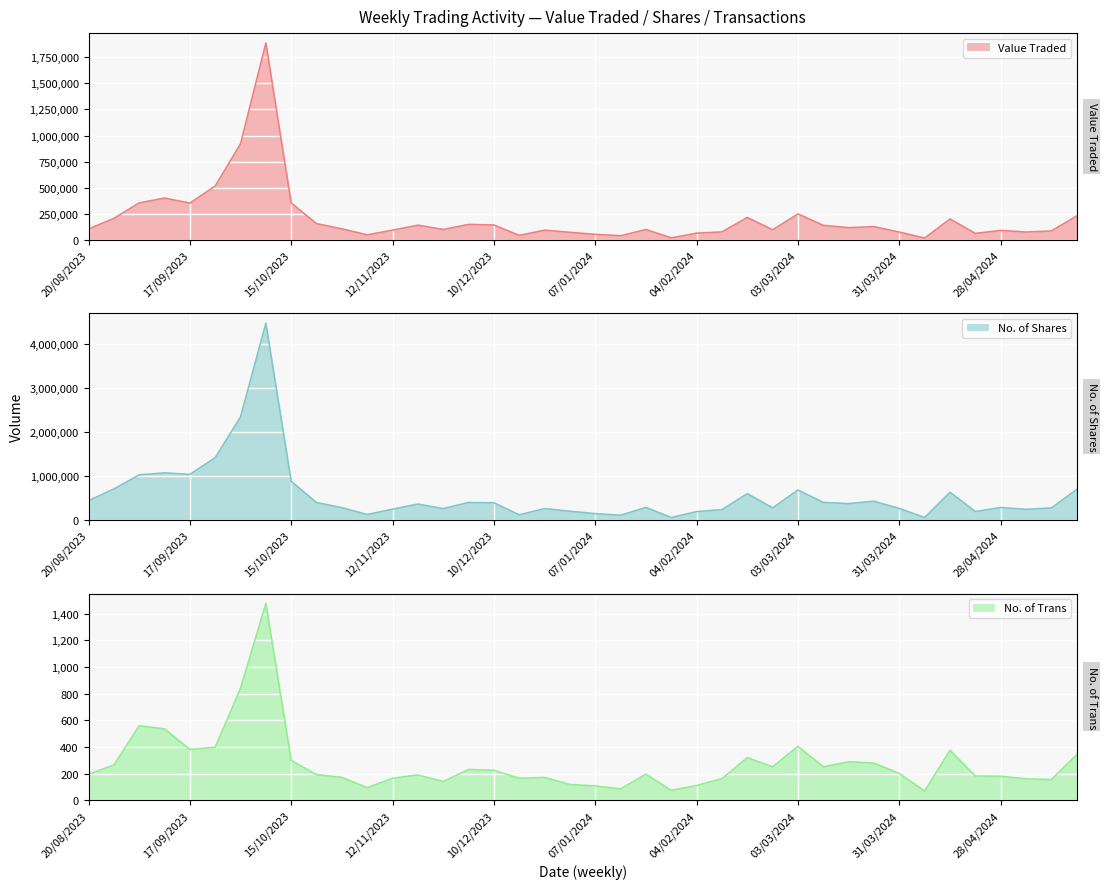

True or false: No. of Trans has a value of 123 at 20/08/2023.

False